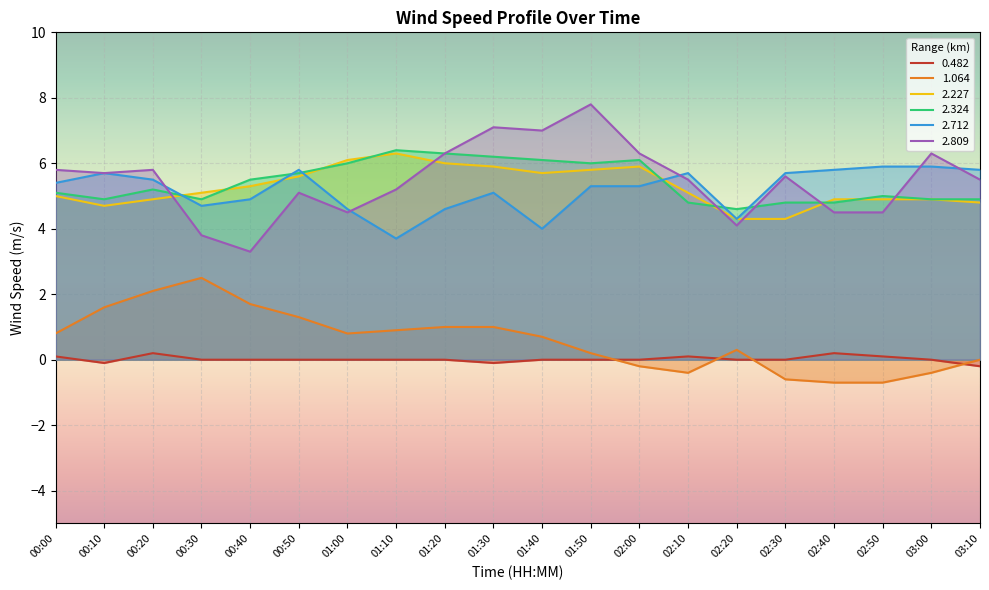

Is the value of 2.712 at 01:40 greater than the value of 2.227 at 00:40?

No